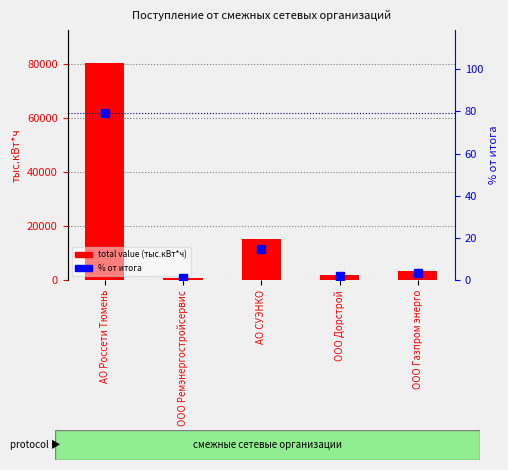

Is the value of total value (тыс.кВт*ч) at АО Россети Тюмень greater than the value of % от итога at ООО Дорстрой?

Yes